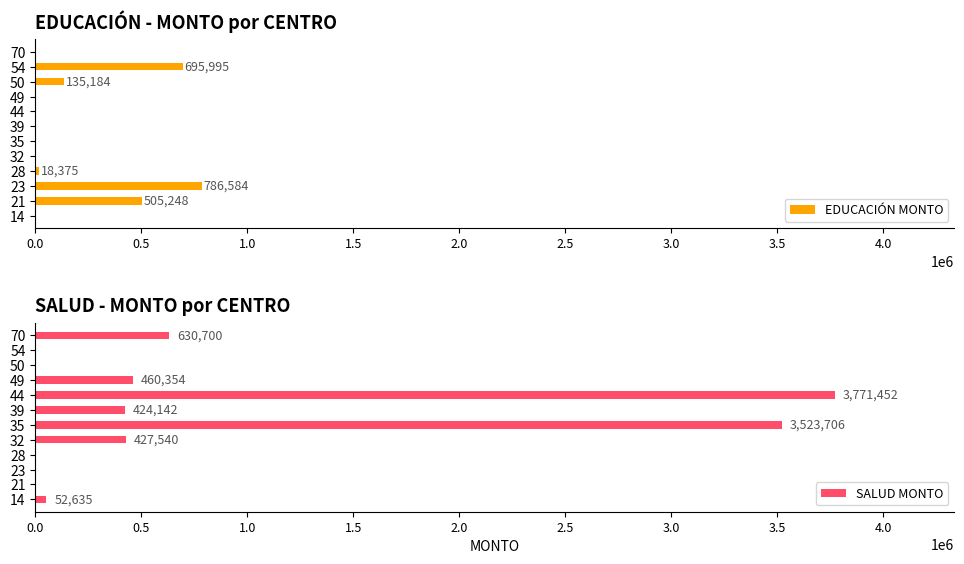

How many bars are there in total?

24